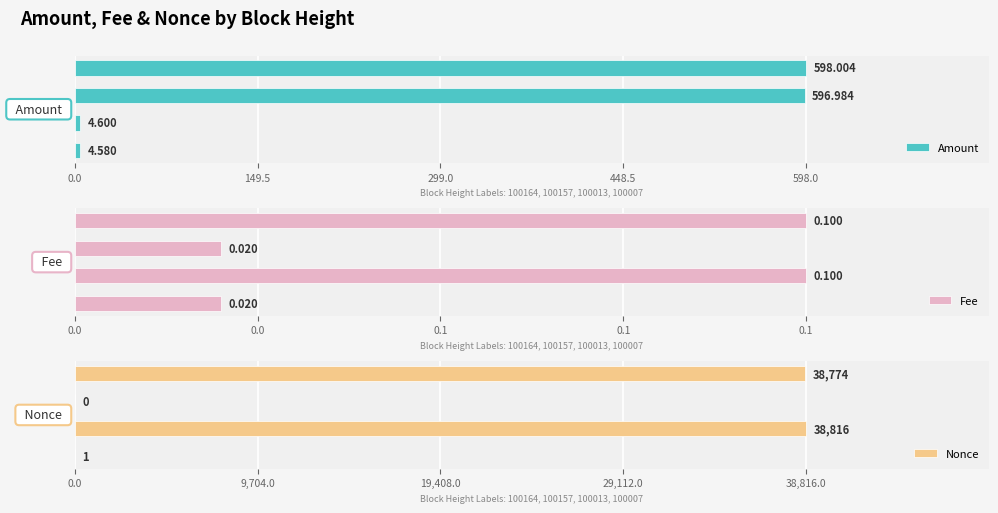

How many values in the Amount series are below 596?

2